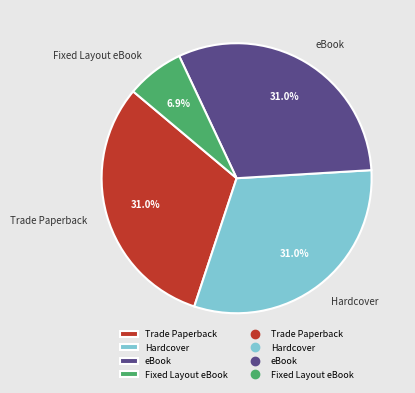

To the nearest percent, what is the difference between the Hardcover and Fixed Layout eBook slice percentages?

24%